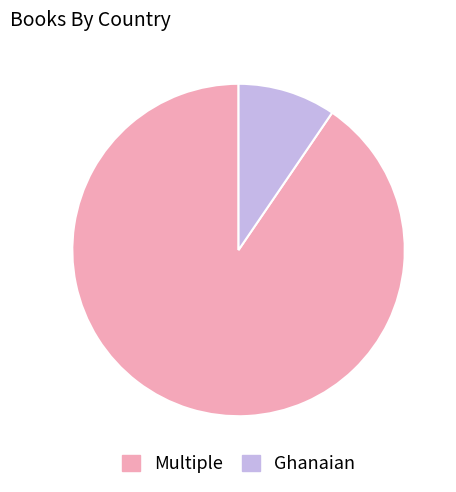

Rank the categories by value from highest to lowest.

Multiple, Ghanaian